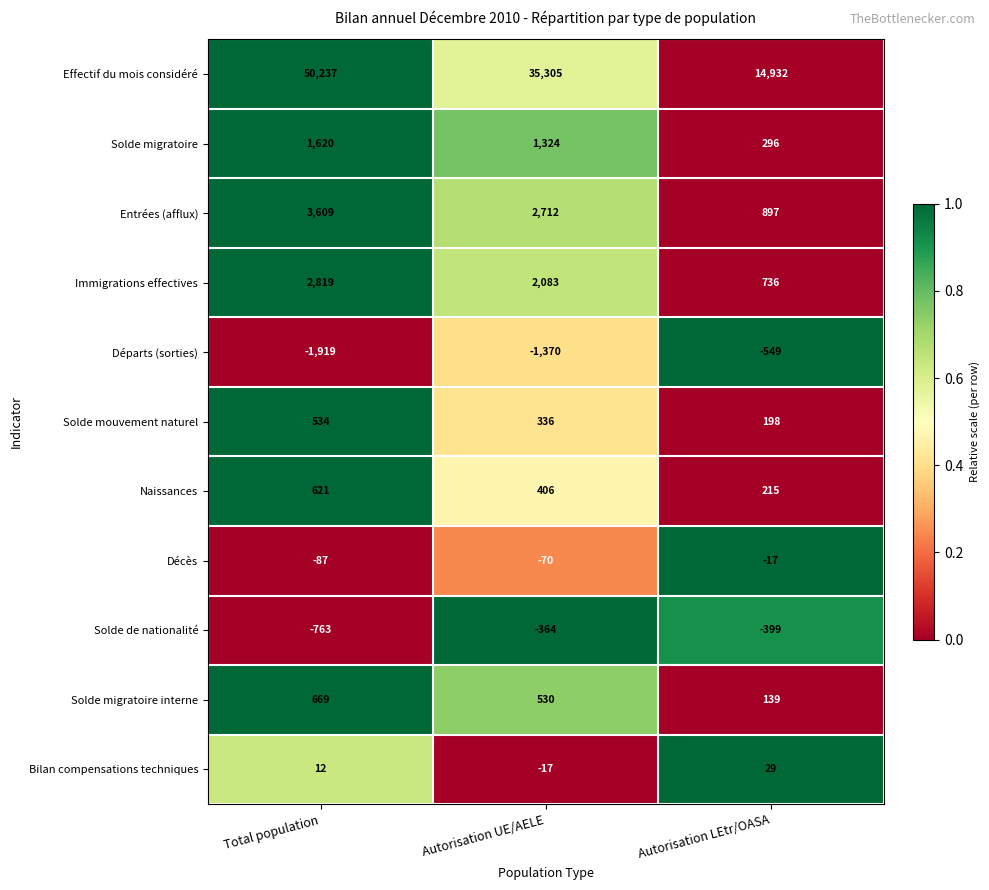

Which series changed the most between Autorisation UE/AELE and Autorisation LEtr/OASA?

Effectif du mois considéré